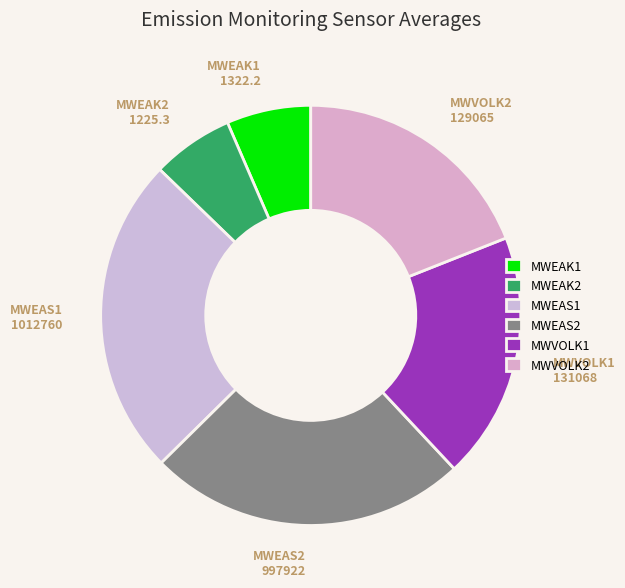

Is there any slice that represents more than half of the pie?

No